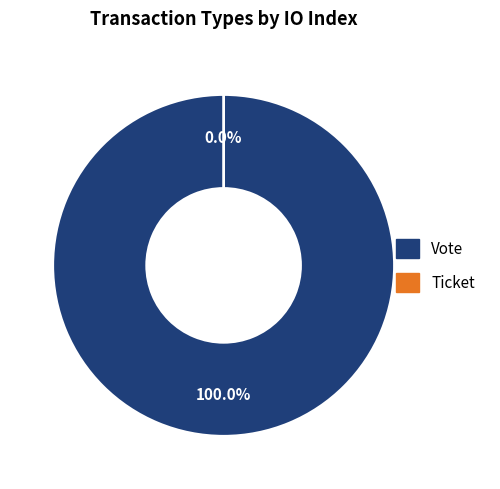

To the nearest percent, what is the difference between the largest and smallest slice percentages?

100%